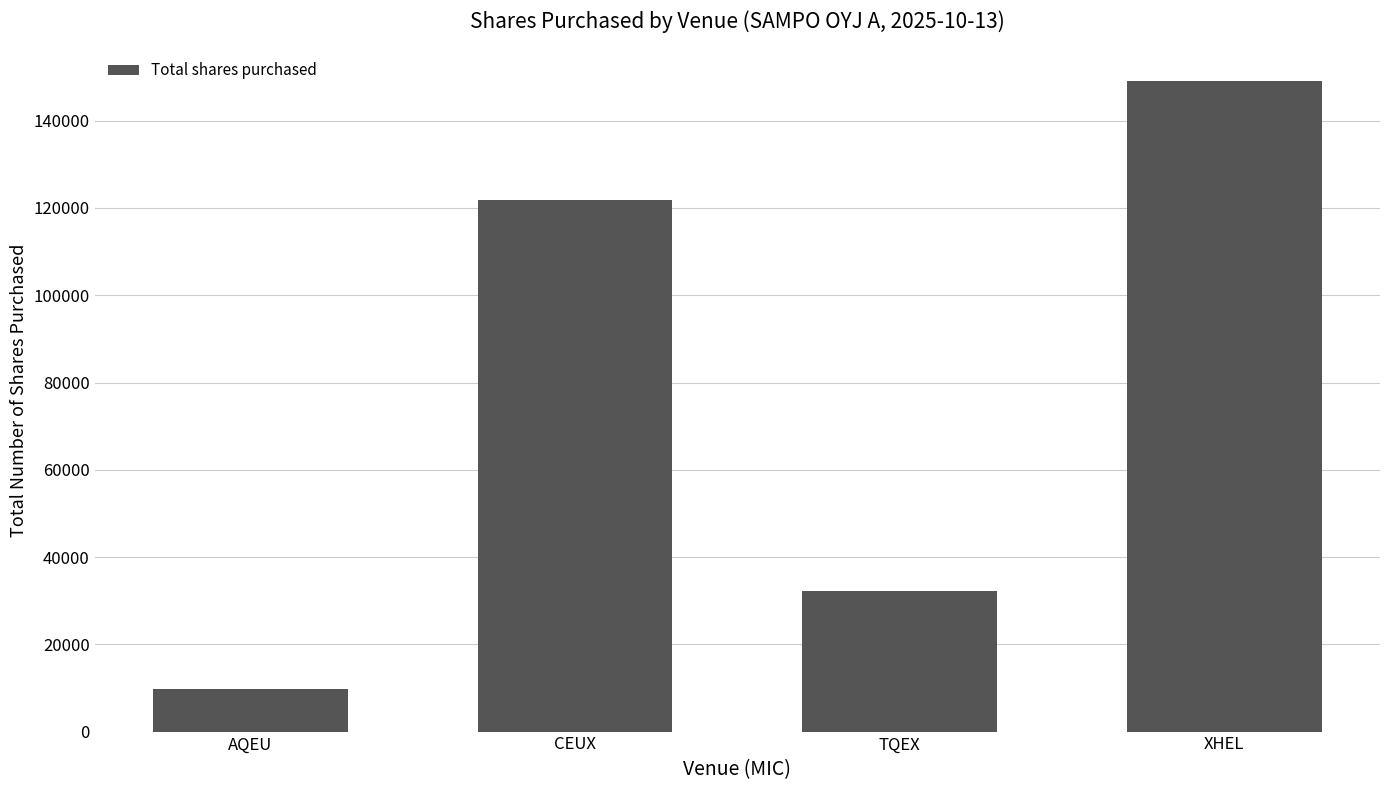

Does the chart contain any negative values?

No